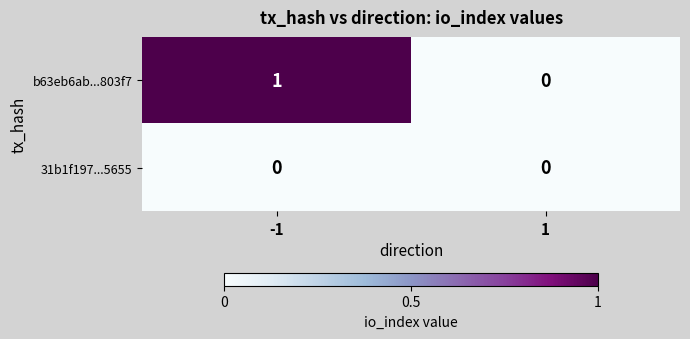

True or false: b63eb6ab...803f7 has a value of 0 at 1.

True